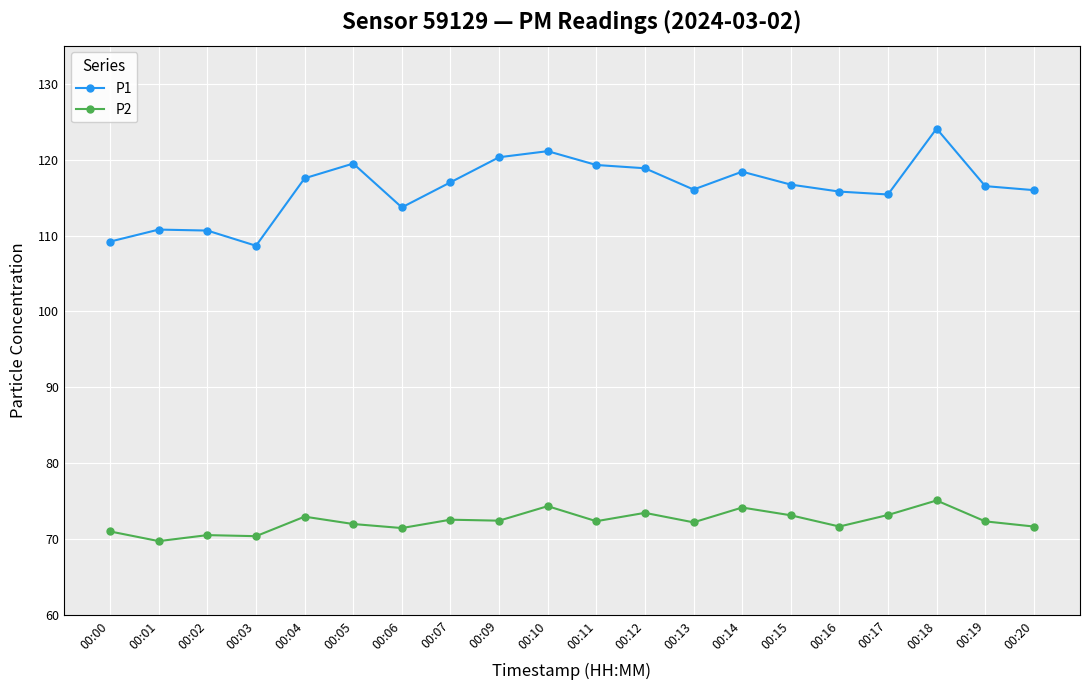

At which category does P1 reach its first local valley?

00:03